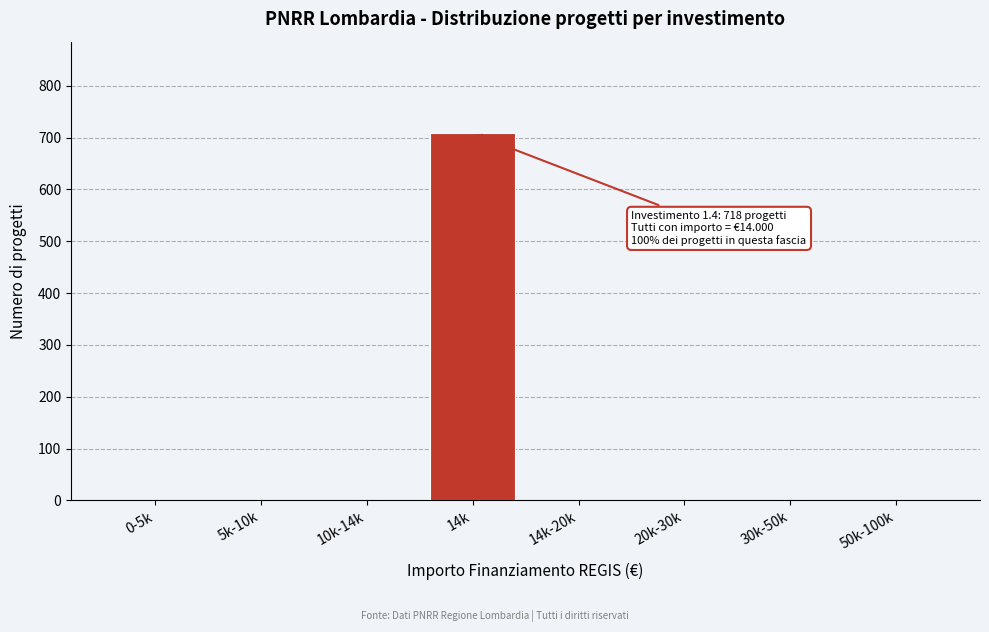

Reading left to right, list all the values displayed in this chart.

0-5k=0	5k-10k=0	10k-14k=0	14k=708	14k-20k=0	20k-30k=0	30k-50k=0	50k-100k=0